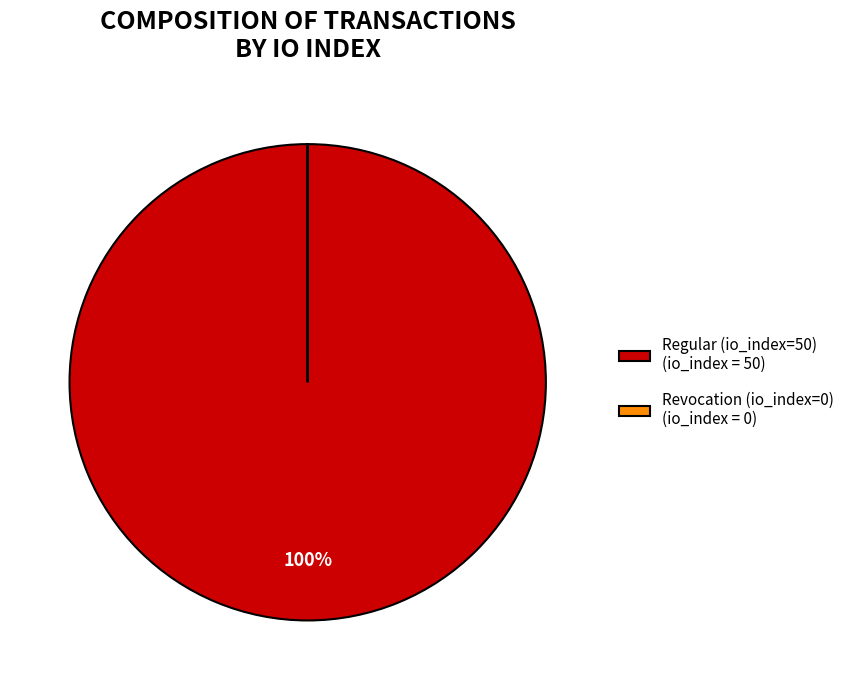

Is there any slice that represents more than half of the pie?

Yes